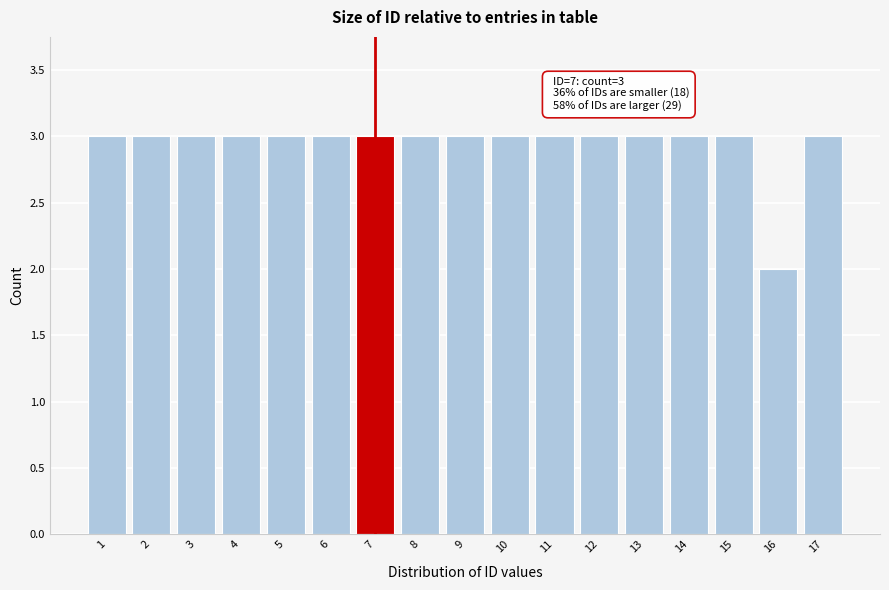

Reading right to left, list all the values displayed in this chart.

3	2	3	3	3	3	3	3	3	3	3	3	3	3	3	3	3